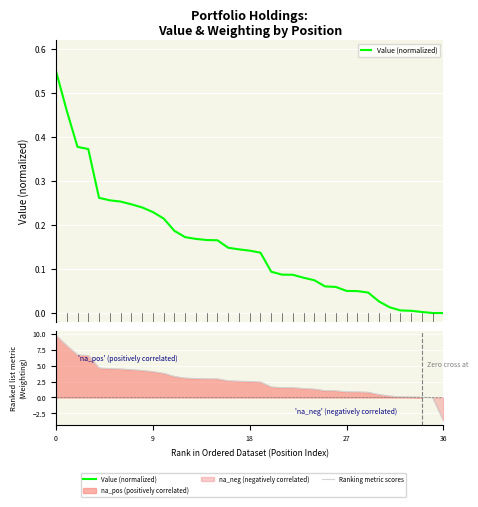

Between 27 and 10, which is larger?

10